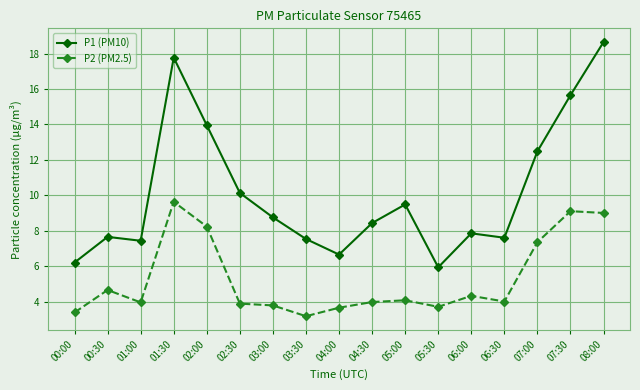

True or false: P2 (PM2.5) and P1 (PM10) cross at least once.

False